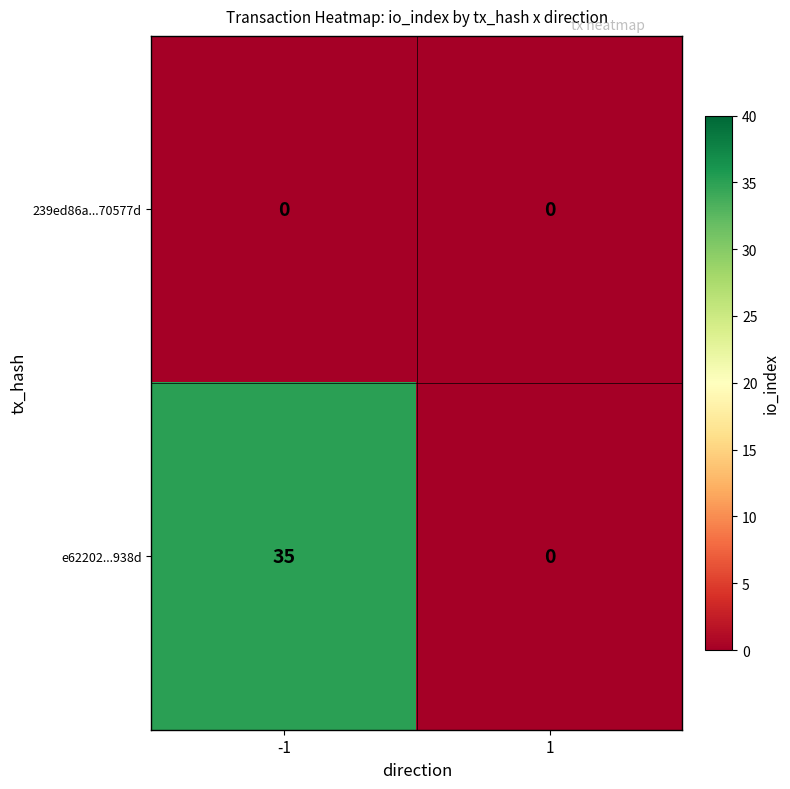

Rank the series at -1 from highest to lowest value.

e62202...938d, 239ed86a...70577d